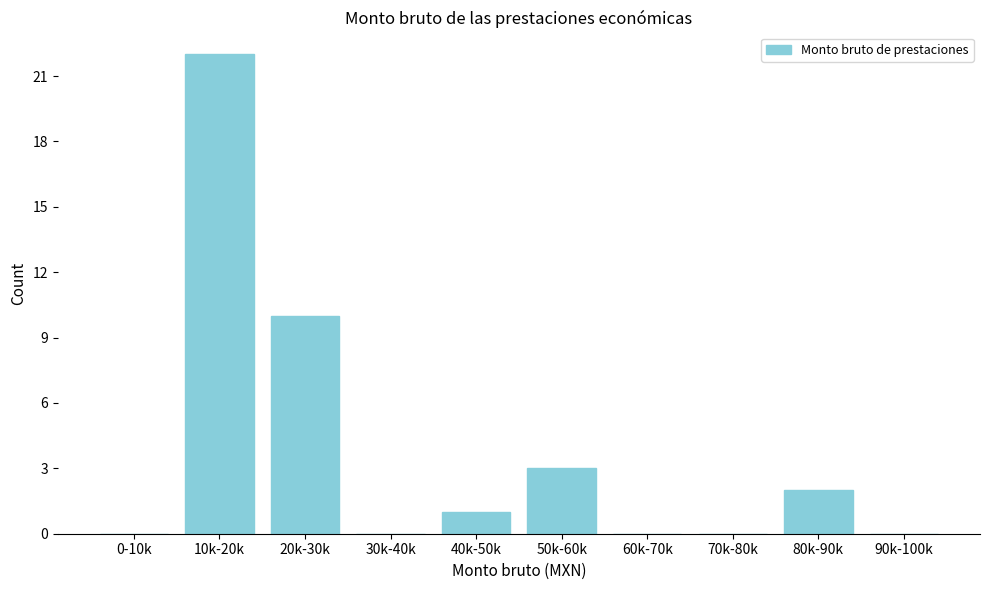

Reading right to left, transcribe all the data shown in this chart.

90k-100k=0	80k-90k=2	70k-80k=0	60k-70k=0	50k-60k=3	40k-50k=1	30k-40k=0	20k-30k=10	10k-20k=22	0-10k=0